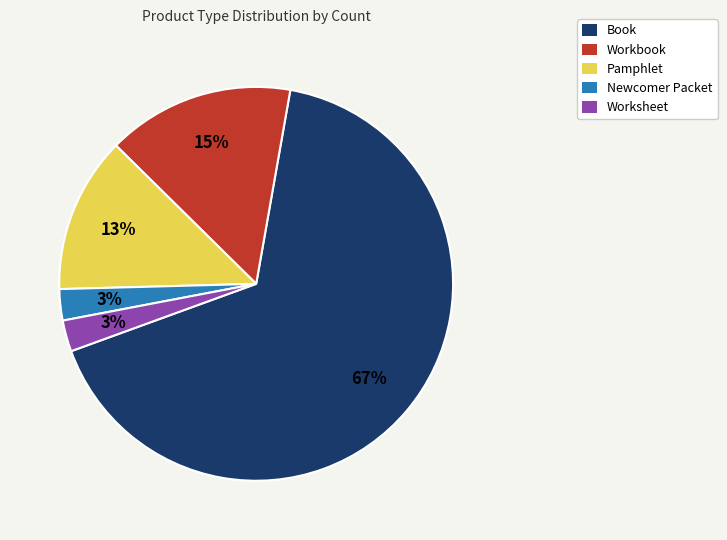

Which slice is the largest?

Book